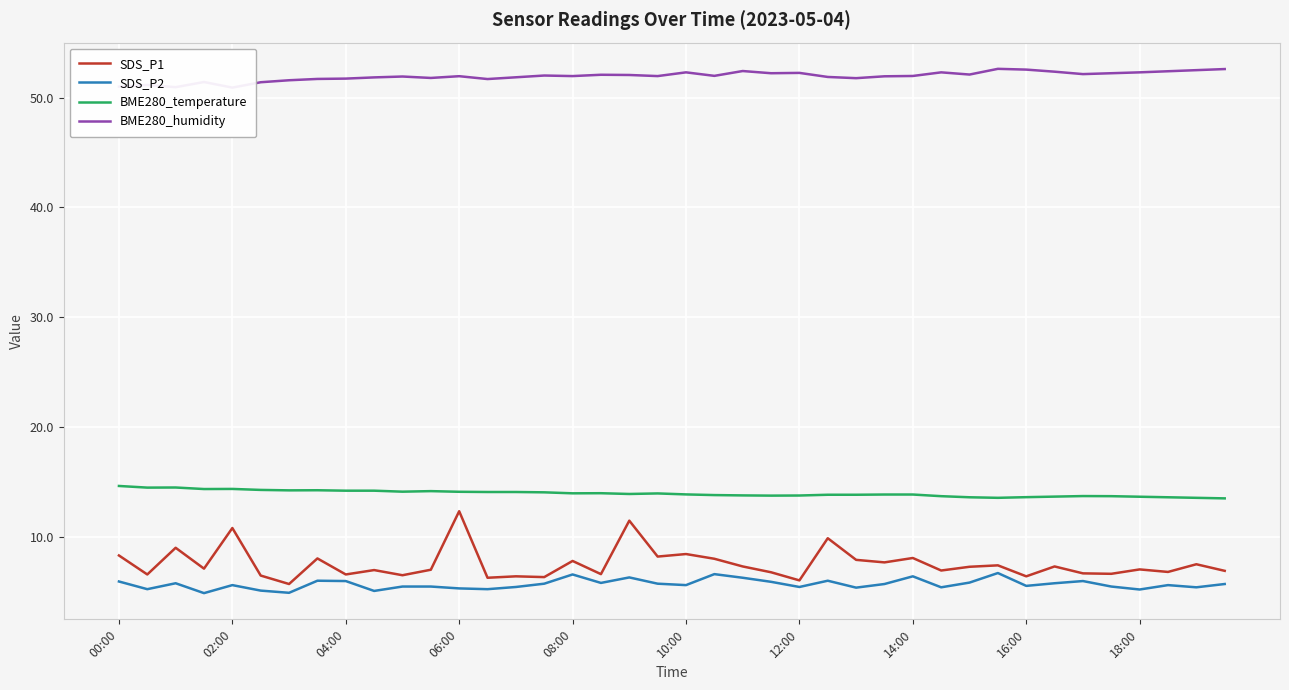

True or false: BME280_temperature and SDS_P1 intersect in this chart.

False